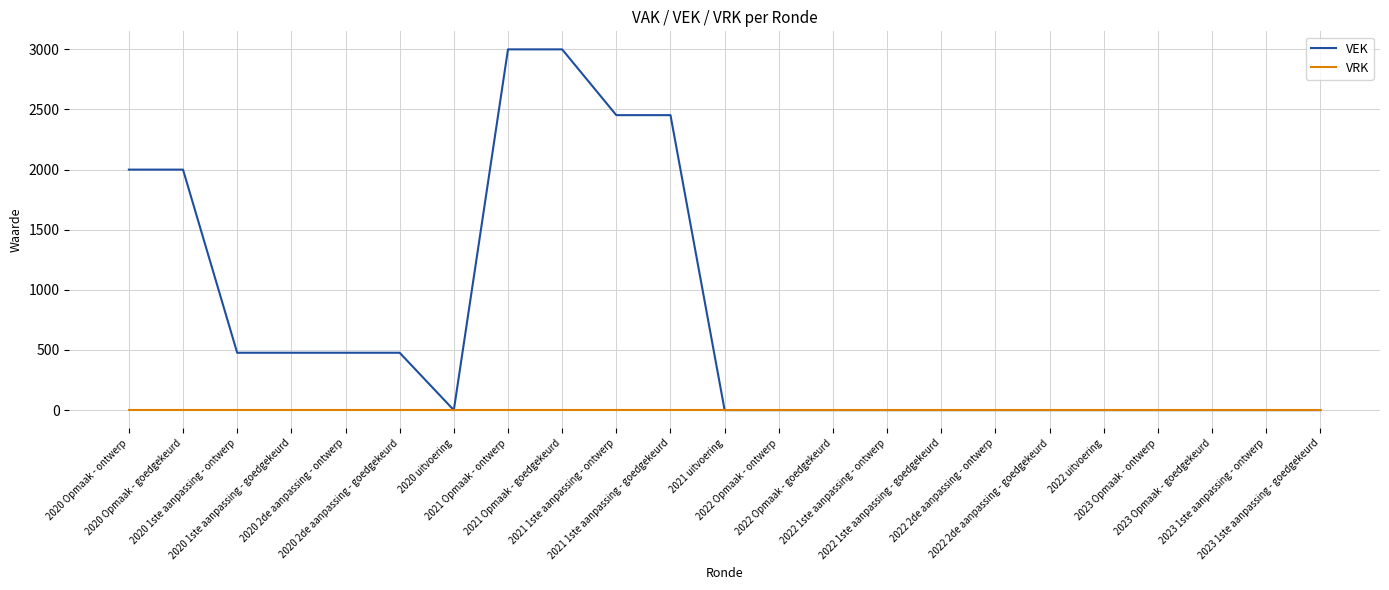

Rank the series by their maximum value, from lowest to highest.

VRK, VEK